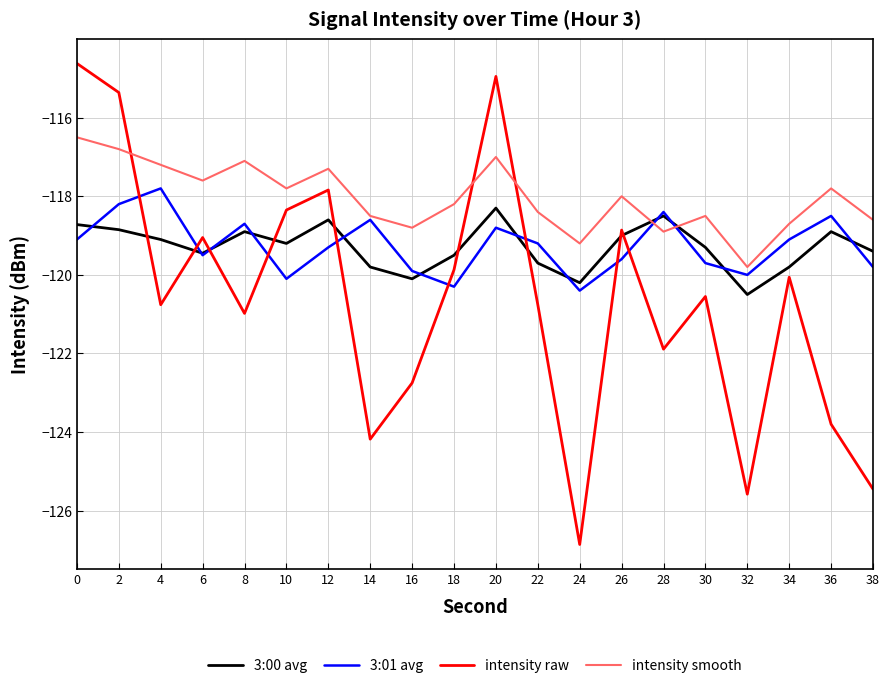

What is the sum of all intensity raw values?

-2412.5